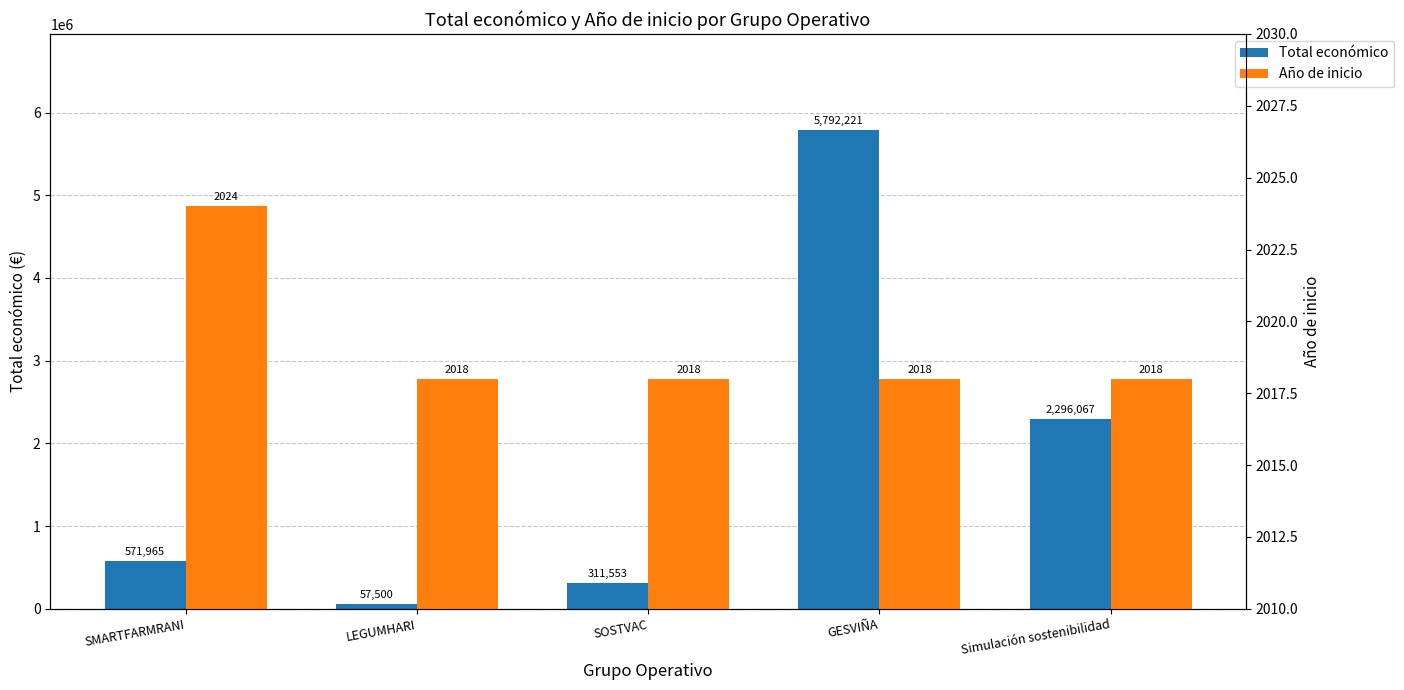

List the series in order of their peak value, highest first.

Total económico, Año de inicio